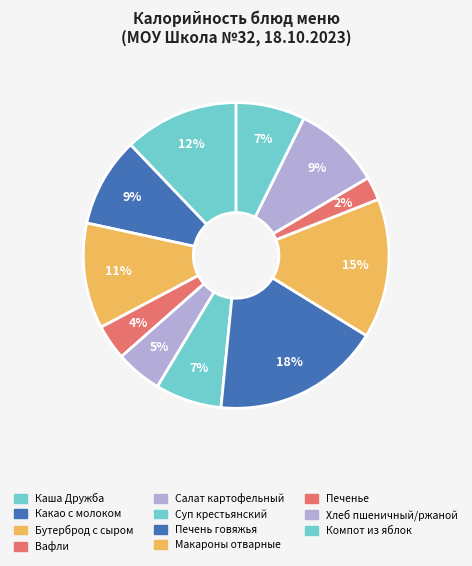

Combined, what portion of the pie is Суп крестьянский and Печень говяжья?

24.8%